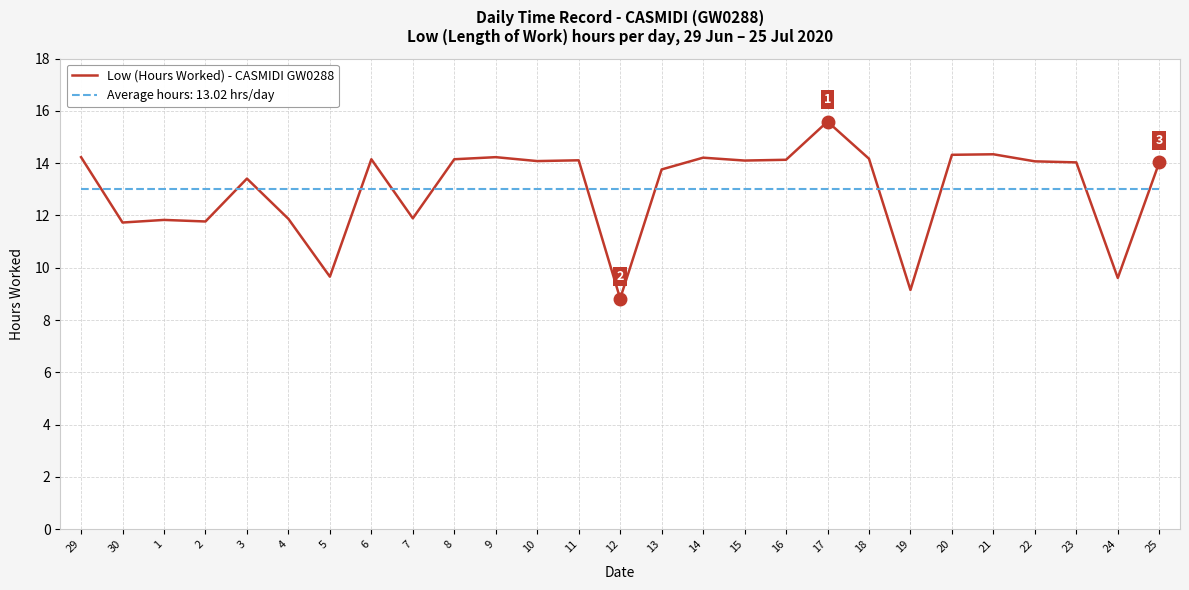

Rank the series at 18 from highest to lowest value.

Low (Hours Worked) - CASMIDI GW0288, Average hours: 13.02 hrs/day